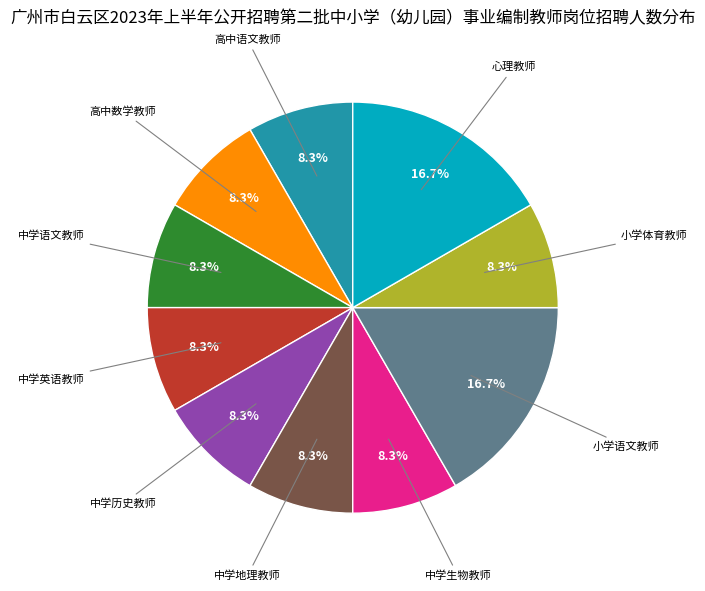

Is there a majority slice in this chart?

No